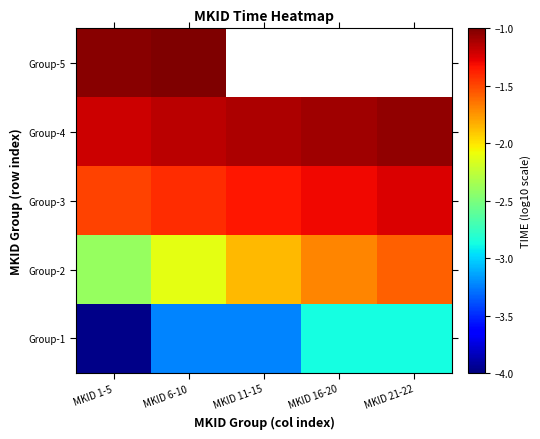

At how many categories does at least one series exceed -2?

5